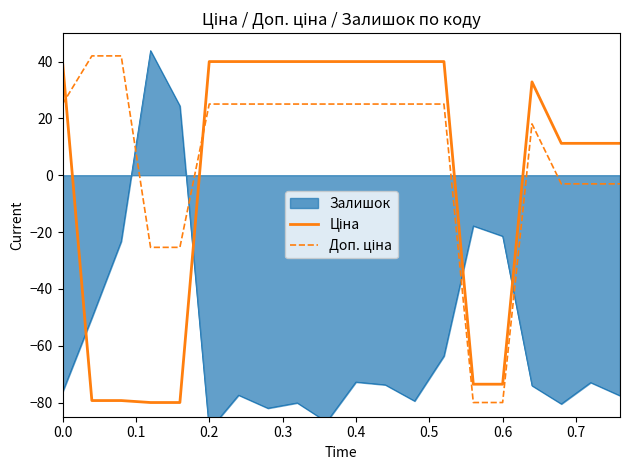

What is the difference between the second highest and second lowest values in the Ціна series?

120.0